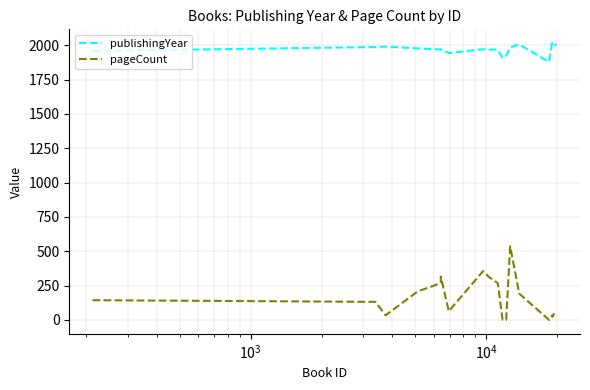

List the series in order of their overall mean, highest first.

publishingYear, pageCount